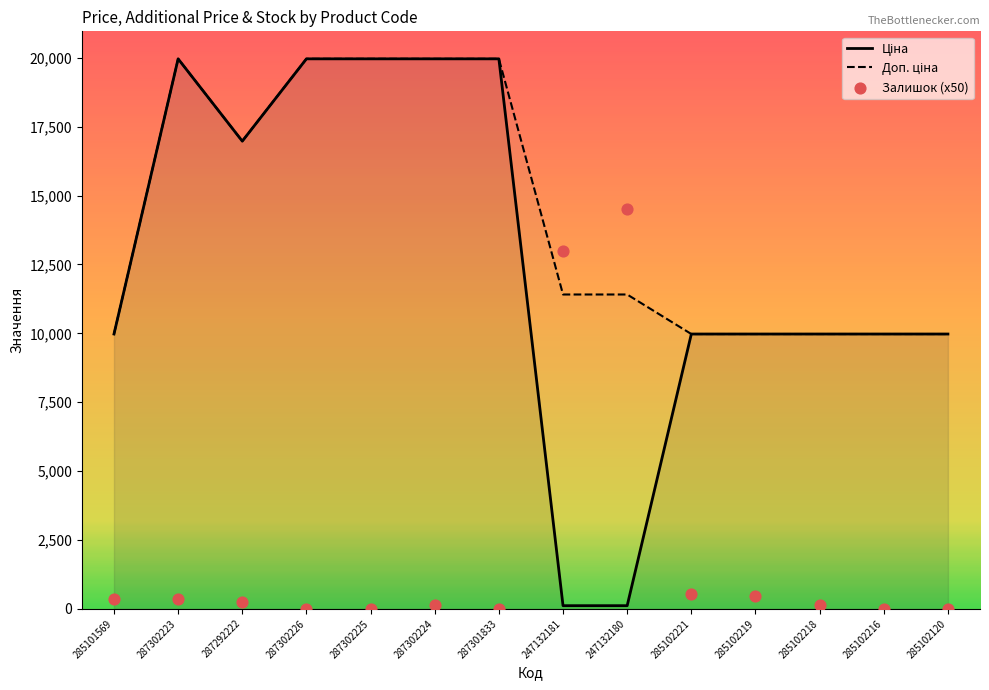

At how many categories does at least one series exceed 16476?

6